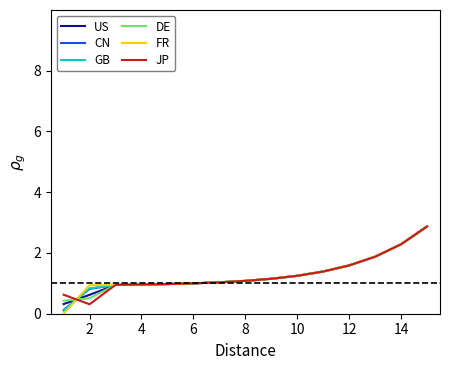

What is the maximum value for DE?

2.9